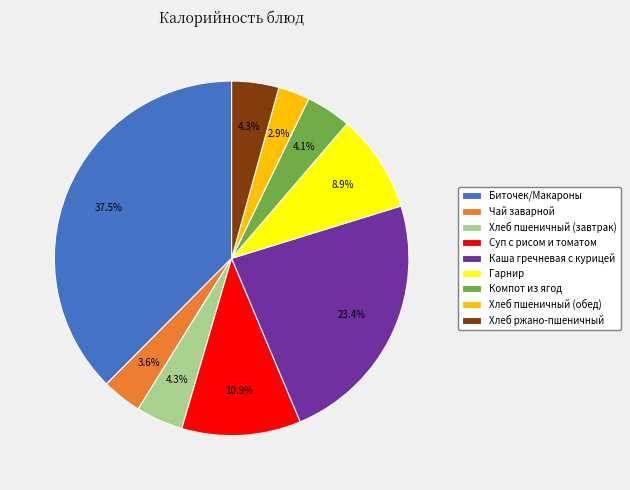

To the nearest percent, what is the difference between the largest and smallest slice percentages?

35%